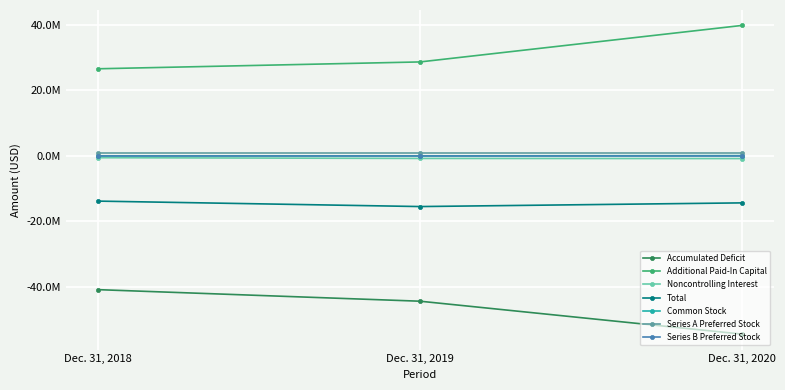

What is the value of the Noncontrolling Interest point at the 2nd from the left?

-778000